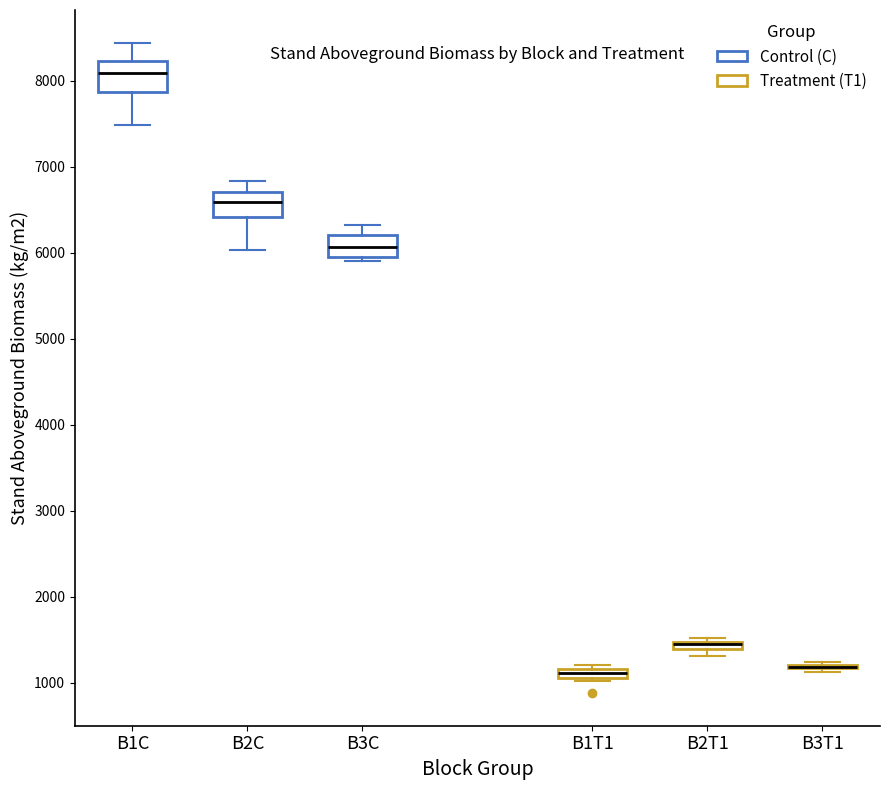

Where is the lower edge of the box for B2C on the y-axis? The values are not printed on the chart, so give them approximately, as read against the axis.

6400